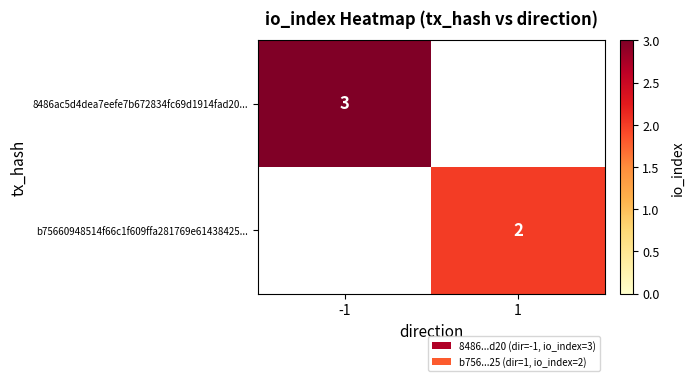

The 8486ac5d4dea7eefe7b672834fc69d1914fad20... series shows 3 at -1. True or false?

True